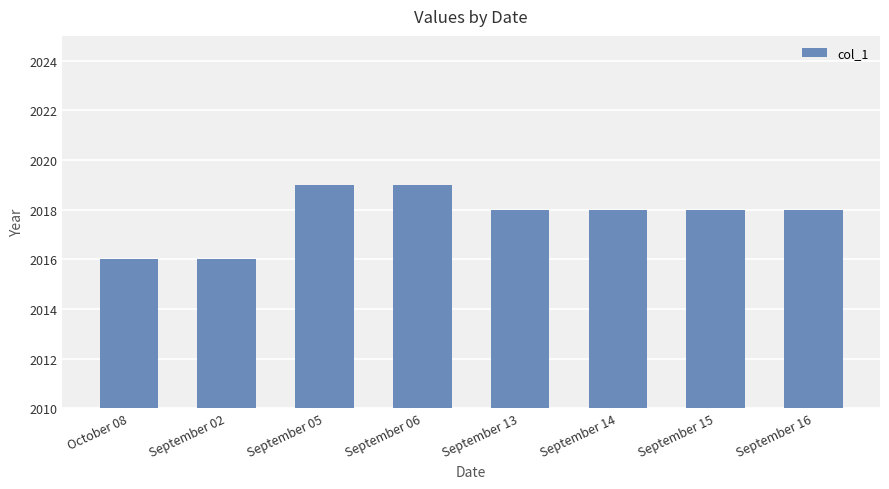

What value does the data have at September 05?

2019